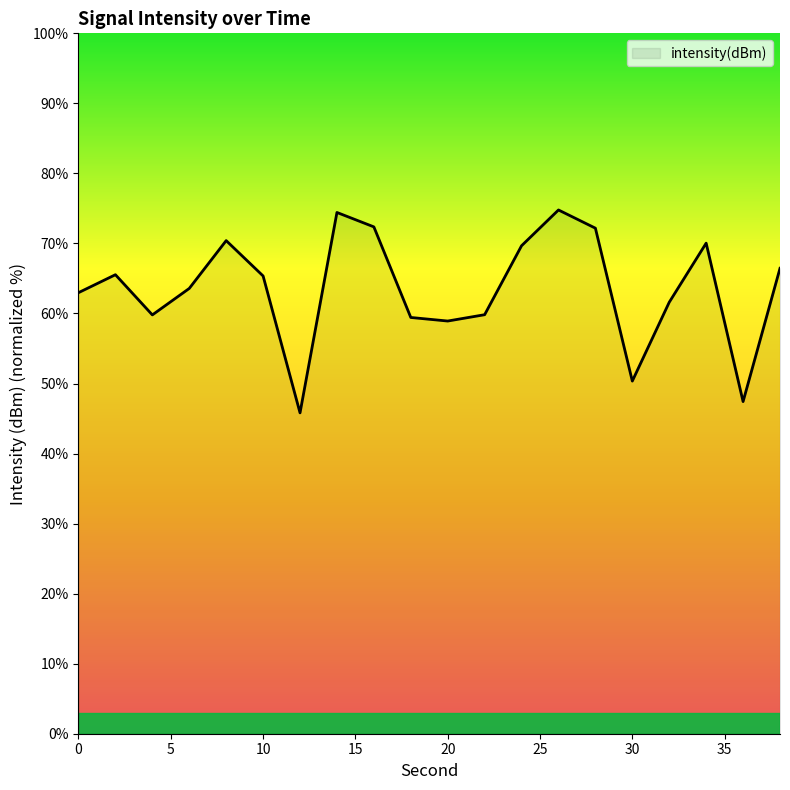

What is the greatest value displayed?

74.8